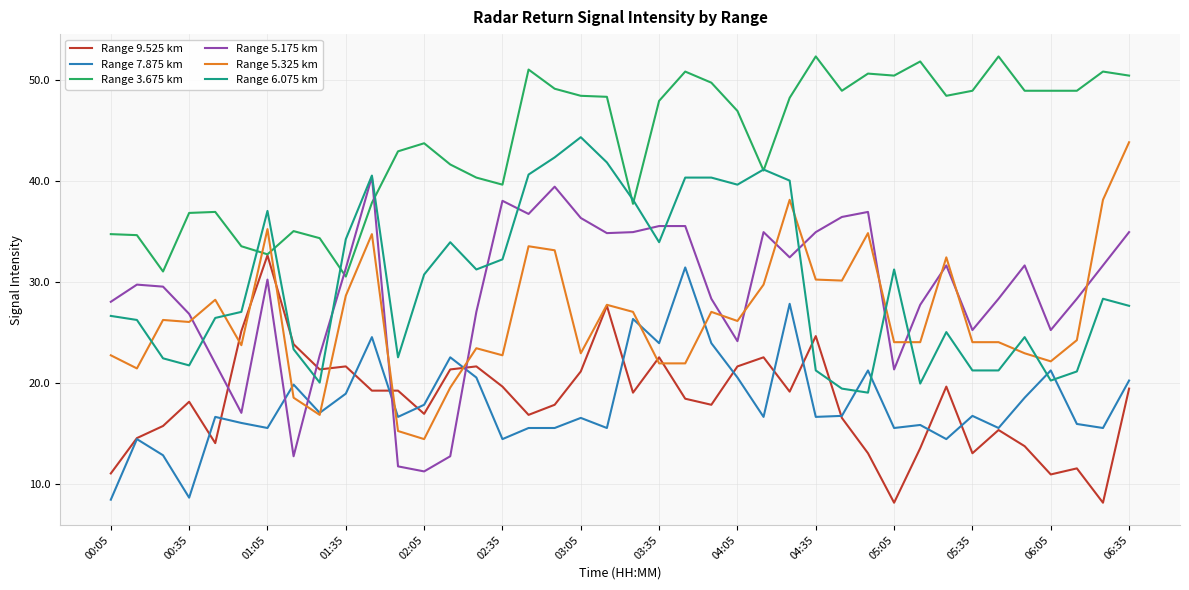

Which series ends up on top after the final intersection of Range 7.875 km and Range 5.175 km?

Range 5.175 km